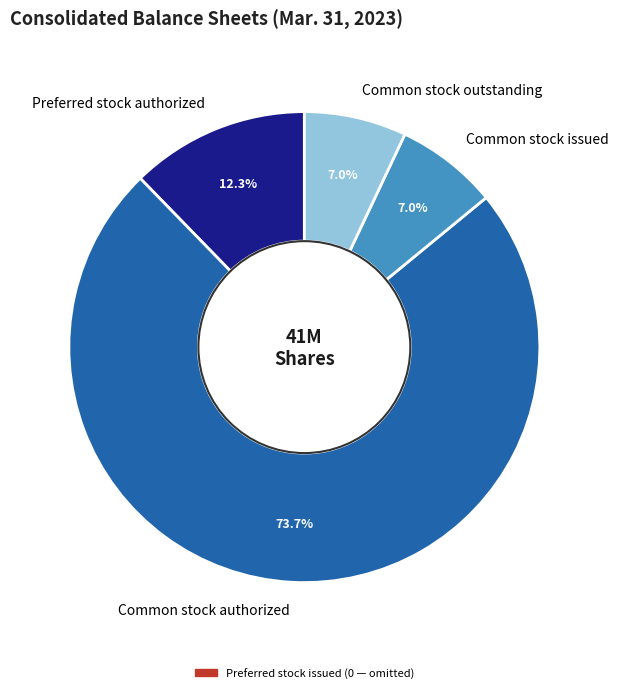

Between Common stock authorized and Preferred stock authorized, which is larger?

Common stock authorized